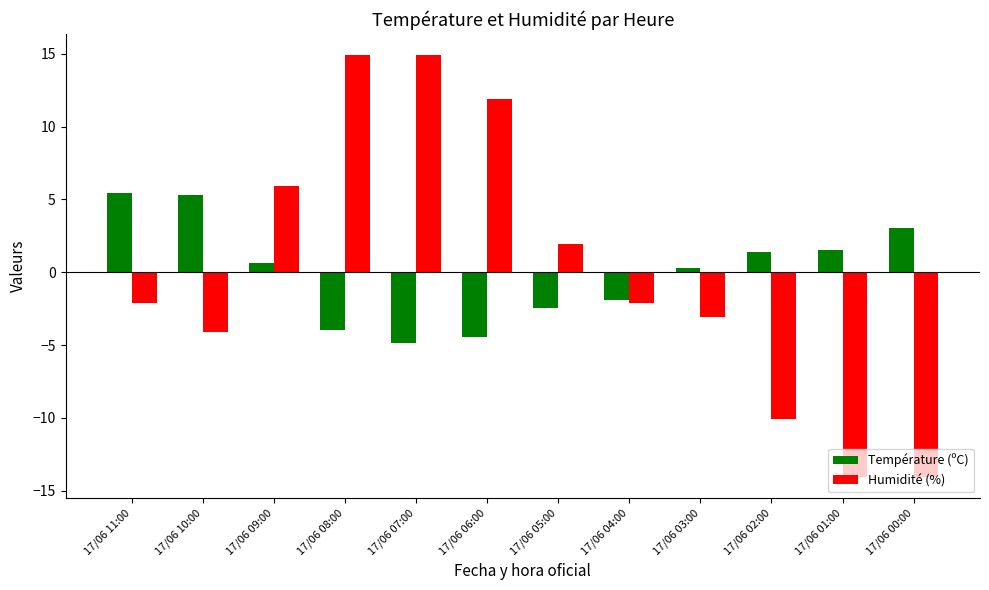

How many data points in Température (ºC) are less than 0?

5